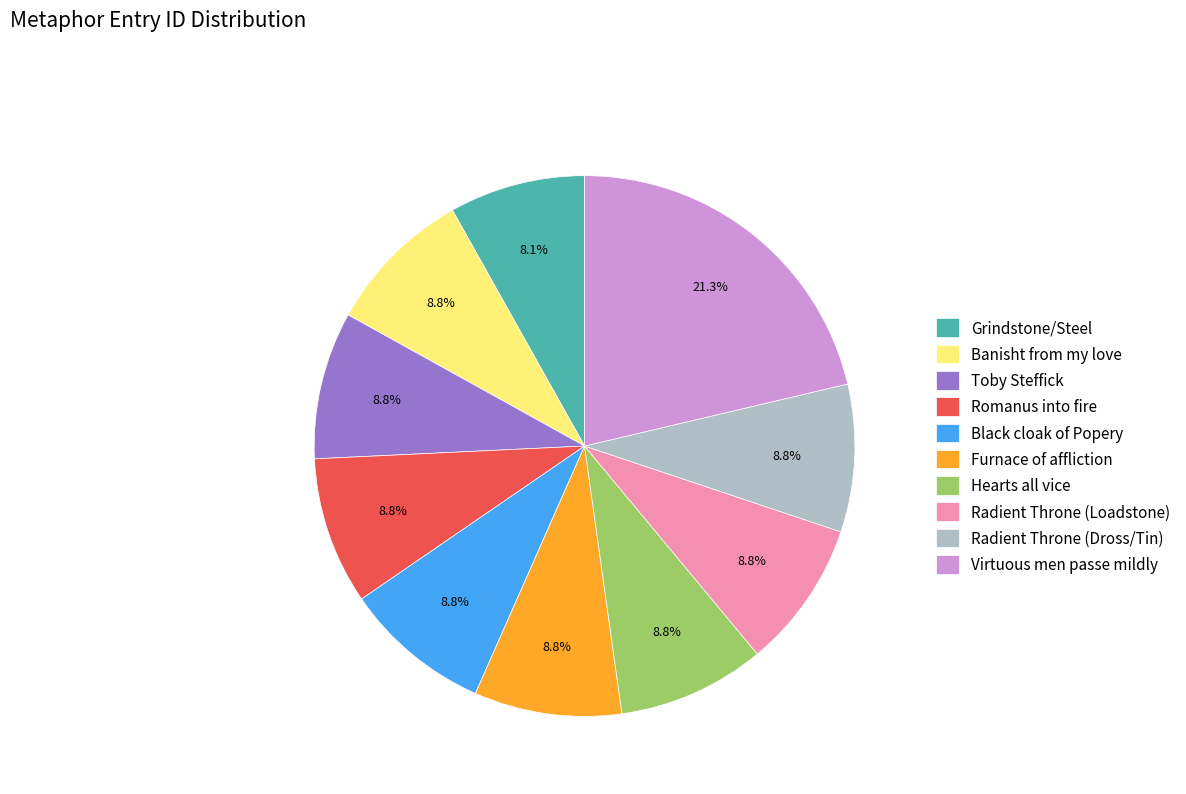

What is the total percentage of Grindstone/Steel and Banisht from my love?

16.9%